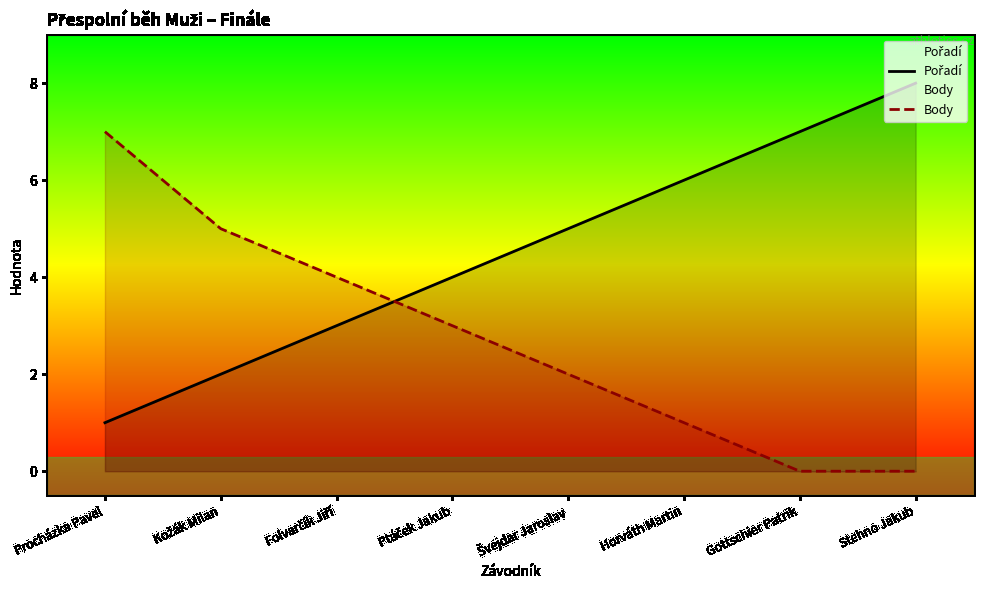

The value of Pořadí at Švejdar Jaroslav is 5. True or false?

True